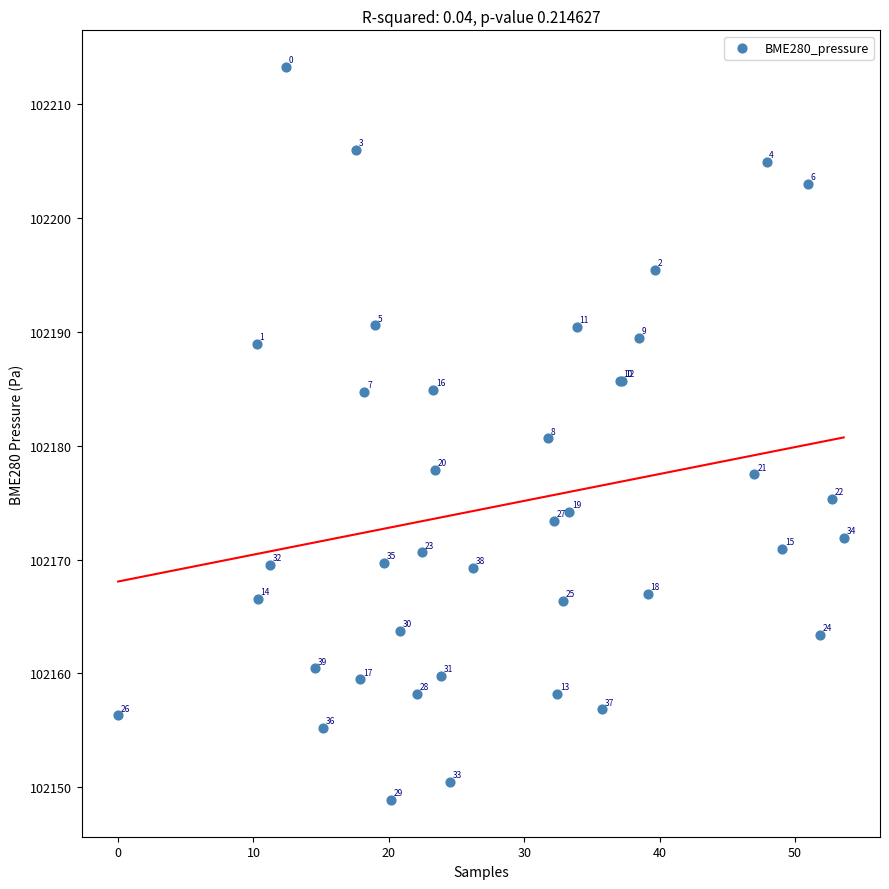

What Y value in the scatter plot is closest to 102181?

102180.6